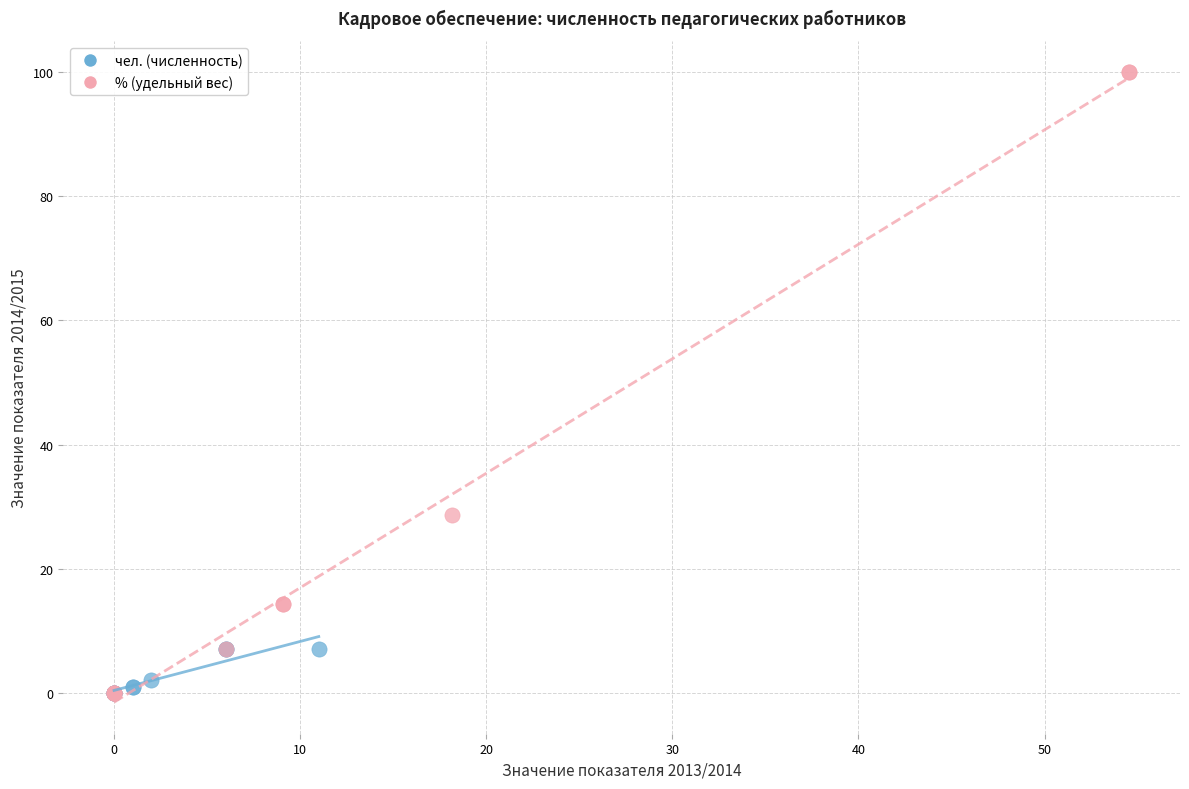

Which series has the widest spread of Y values?

% (удельный вес)